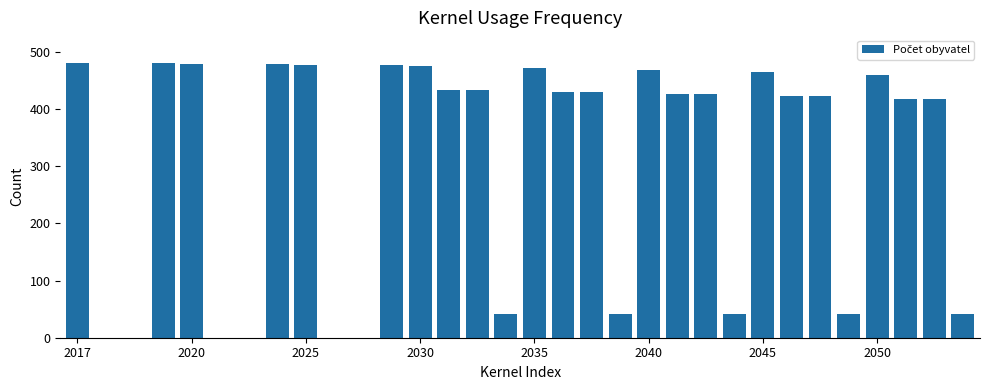

What is the maximum value shown in the chart?

481